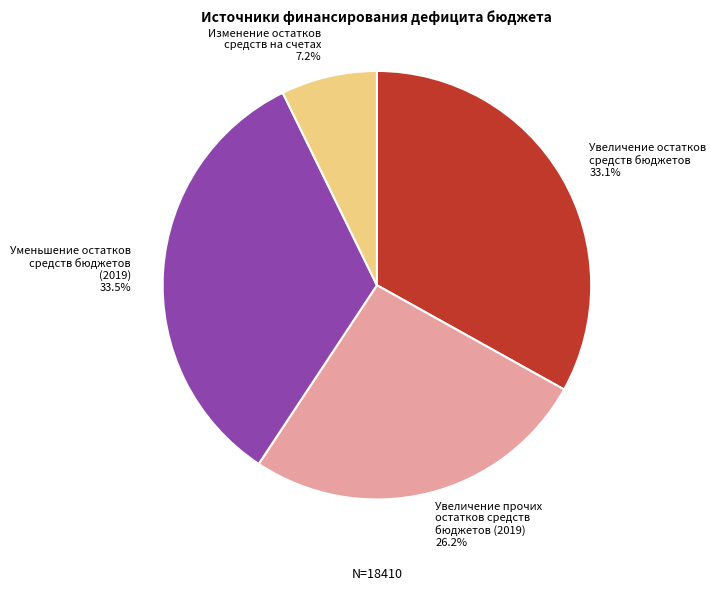

Approximately how many times larger is the value at Изменение остатков средств на счетах 7.2% compared to Увеличение прочих остатков средств бюджетов (2019) 26.2%?

0.3